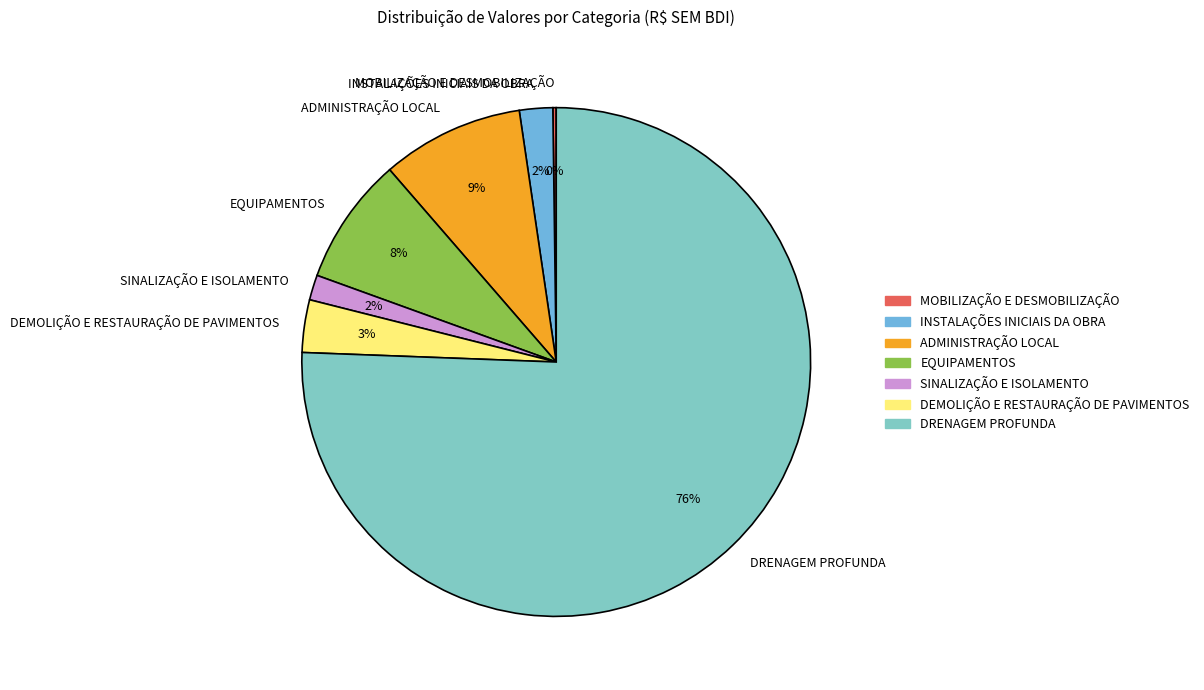

True or false: EQUIPAMENTOS accounts for 8% of the total.

True